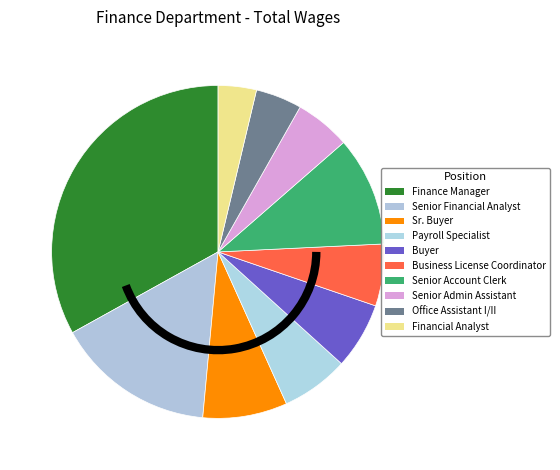

Which slice is the largest?

Finance Manager